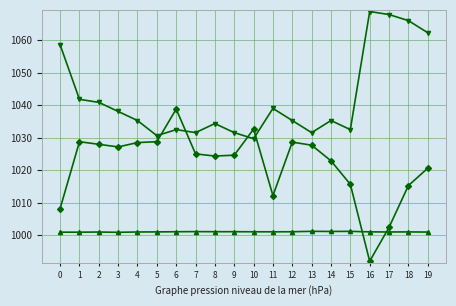

What is the difference between the highest and lowest values at 14?

34.1